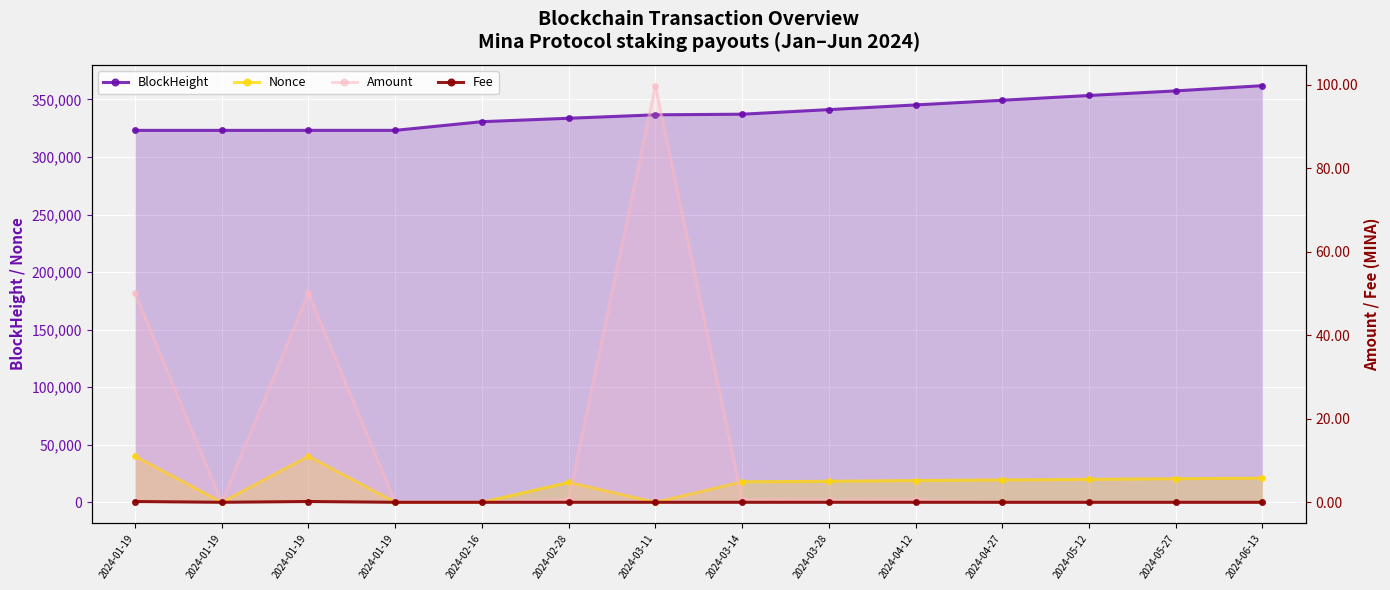

What is the difference between the second highest and minimum values in the Amount series?

50.1